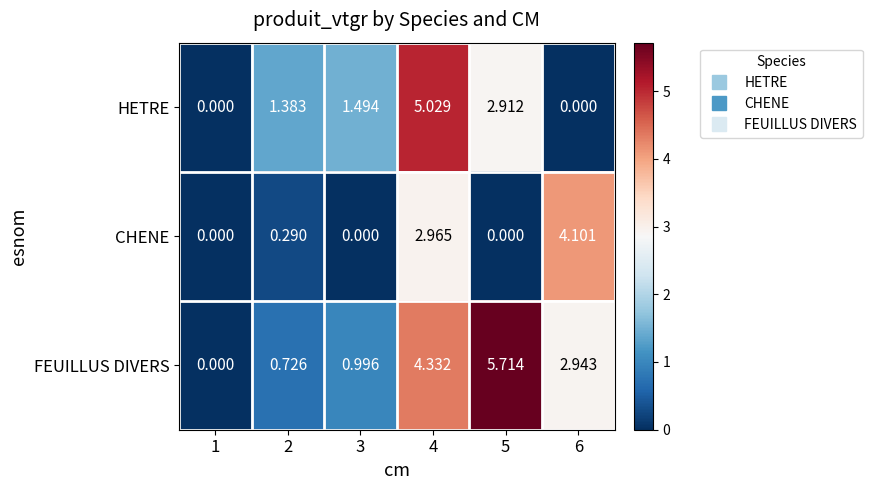

Is the value of FEUILLUS DIVERS at 1 greater than the value of CHENE at 2?

No